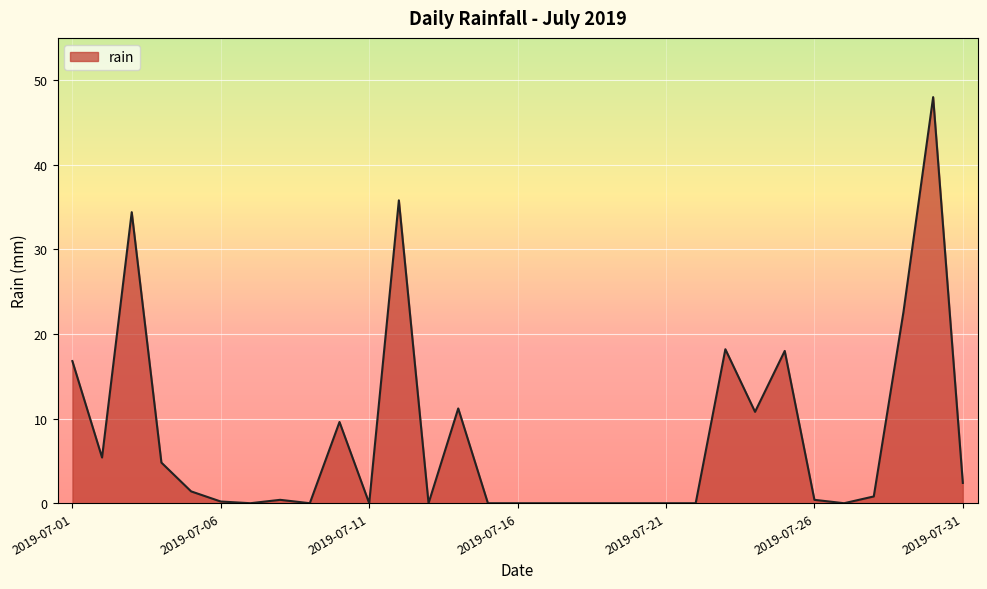

What is the difference between the maximum and minimum values?

48.0